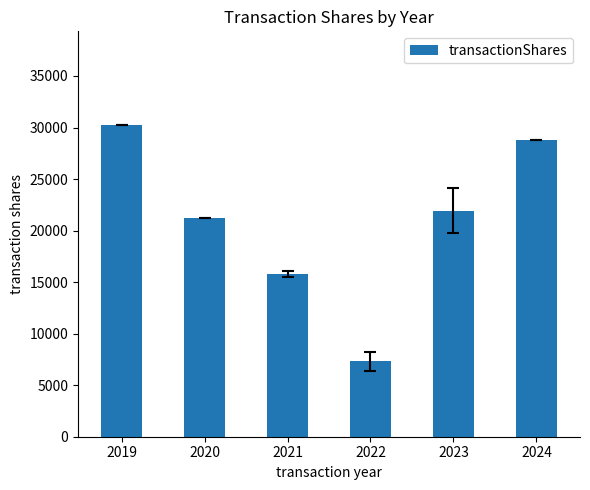

Approximately how many times larger is the value at 2024 compared to 2022?

3.9